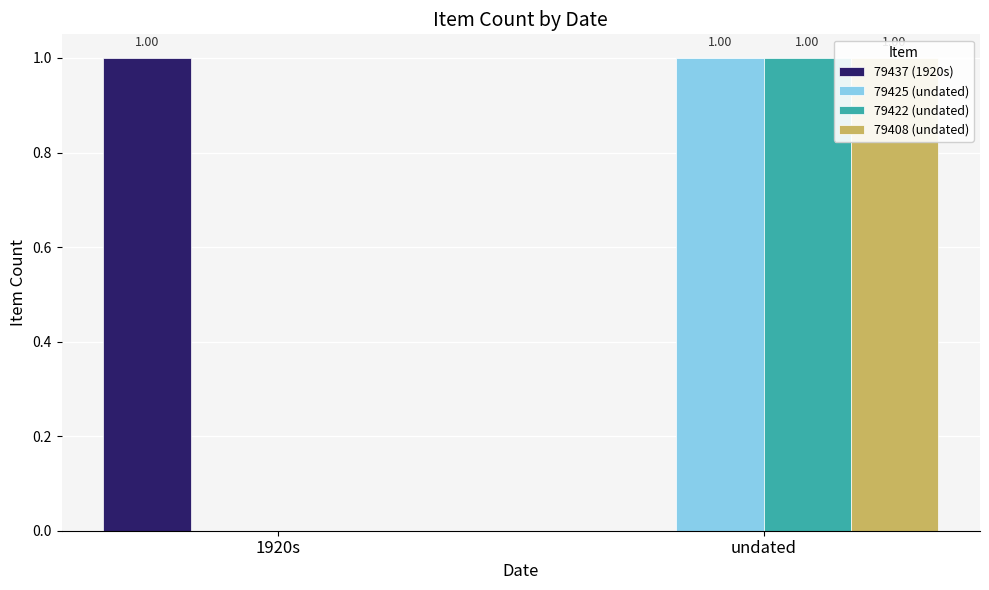

Reading right to left, list all the values displayed in this chart.

79437 (1920s): undated=0	1920s=1
79425 (undated): undated=1	1920s=0
79422 (undated): undated=1	1920s=0
79408 (undated): undated=1	1920s=0